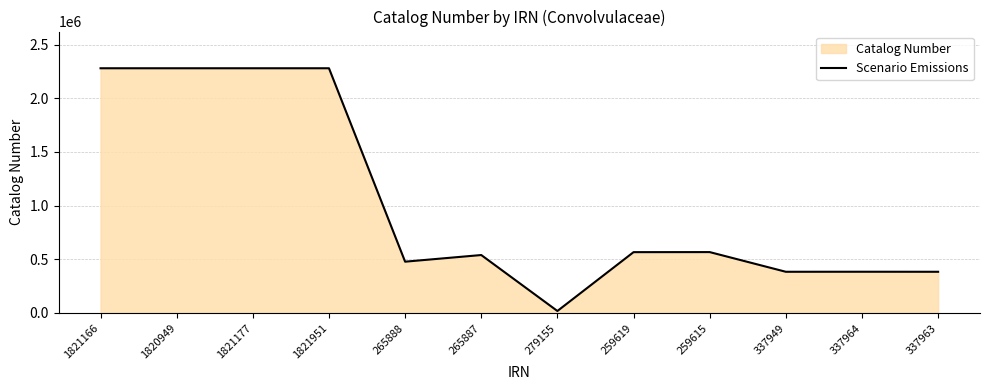

Reading left to right, what are all the values shown in this chart?

1821166=2279313	1820949=2279314	1821177=2279312	1821951=2279317	265888=477863	265887=539718	279155=18586	259619=566564	259615=567109	337949=383769	337964=384114	337963=383747